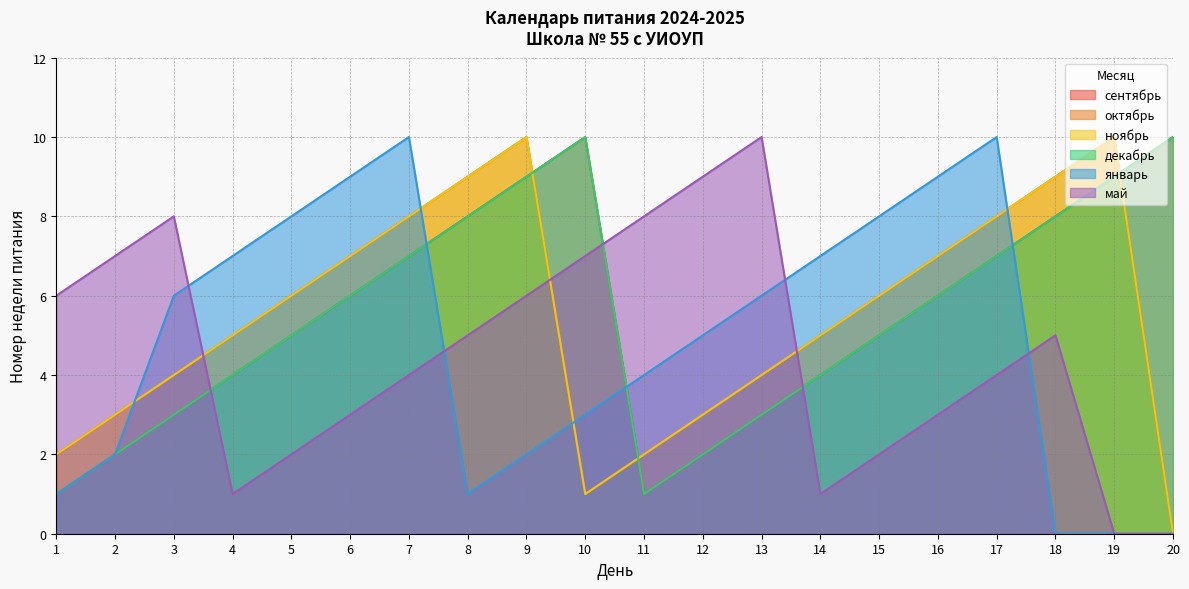

Where is май nearest to the value 5?

8